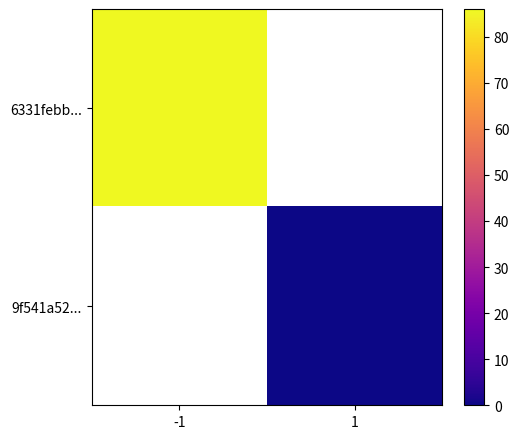

Between 1 and -1, which is larger?

-1